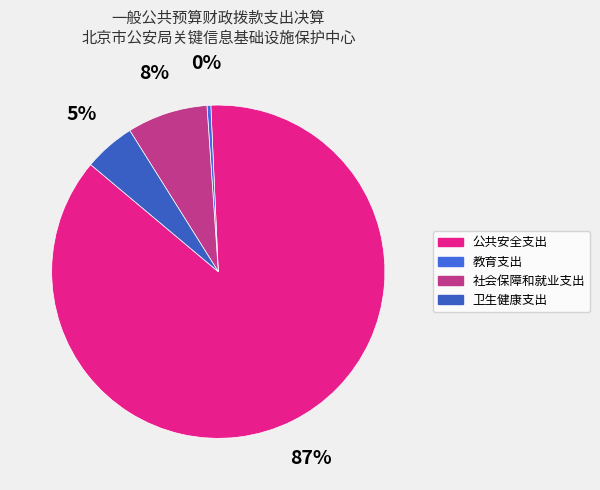

How many segments does this pie chart have?

4